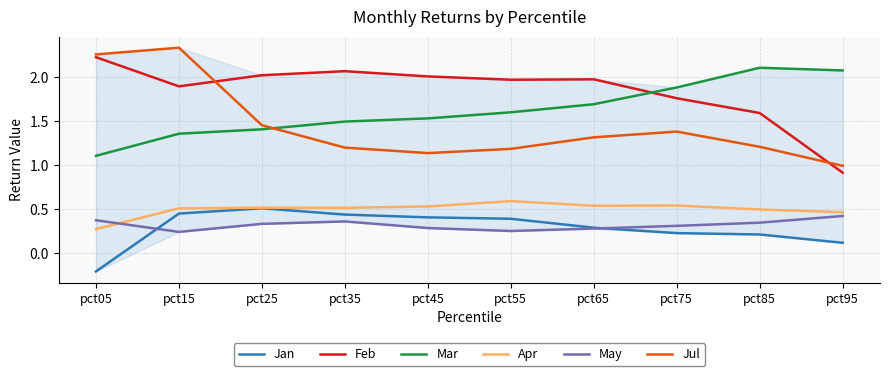

The value of Feb at pct65 is 1.2. True or false?

False